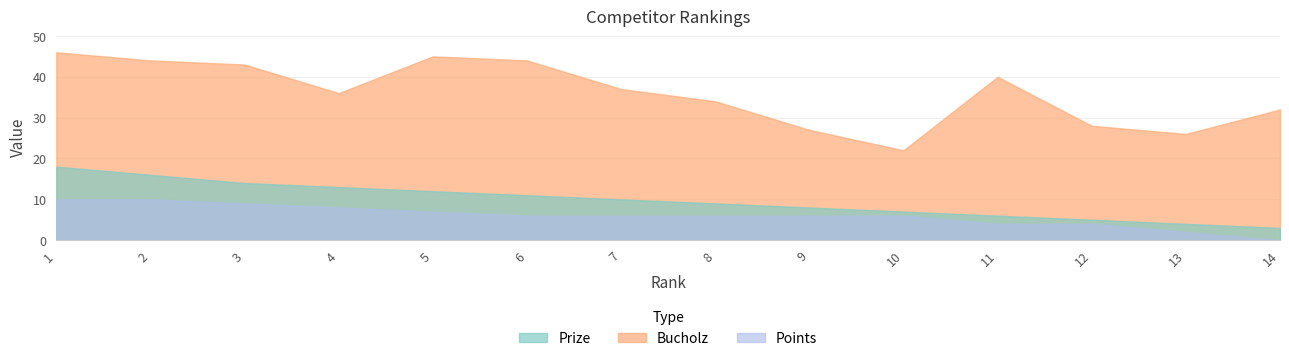

Reading left to right, extract all data points from this chart.

Prize: 18	16	14	13	12	11	10	9	8	7	6	5	4	3
Bucholz: 46	44	43	36	45	44	37	34	27	22	40	28	26	32
Points: 10	10	9	8	7	6	6	6	6	6	4	4	2	0